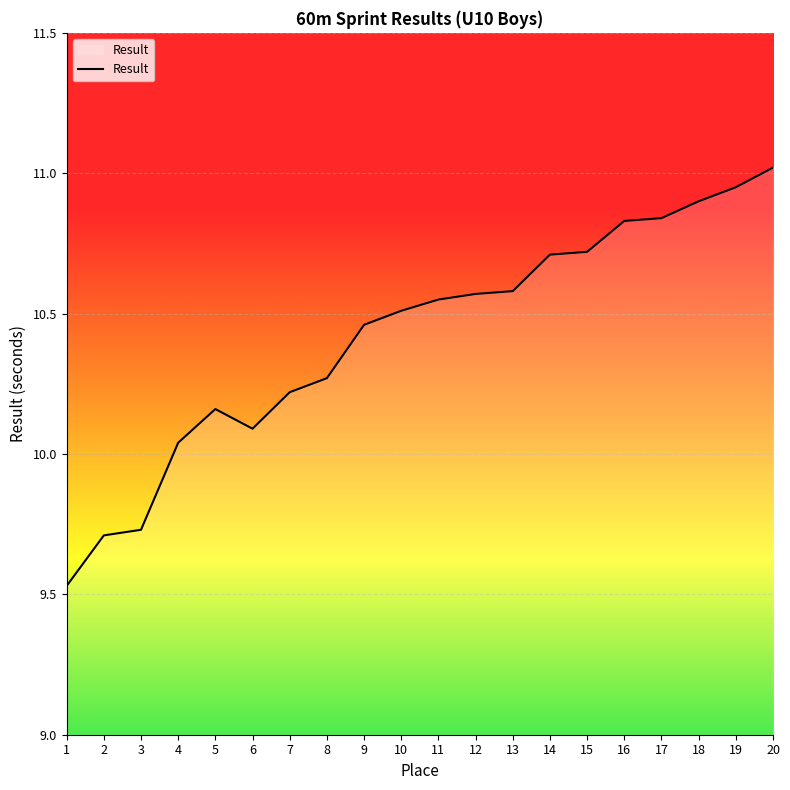

What is the average value?

10.4